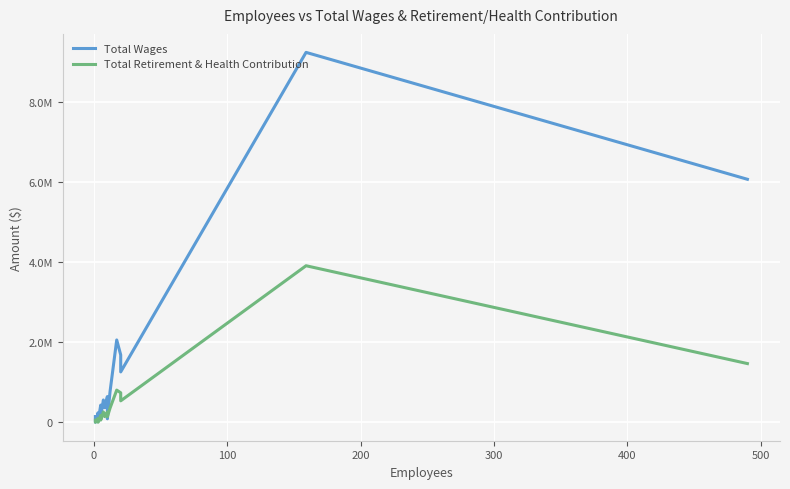

Is it true that Total Retirement & Health Contribution equals 559803 at 14?

False